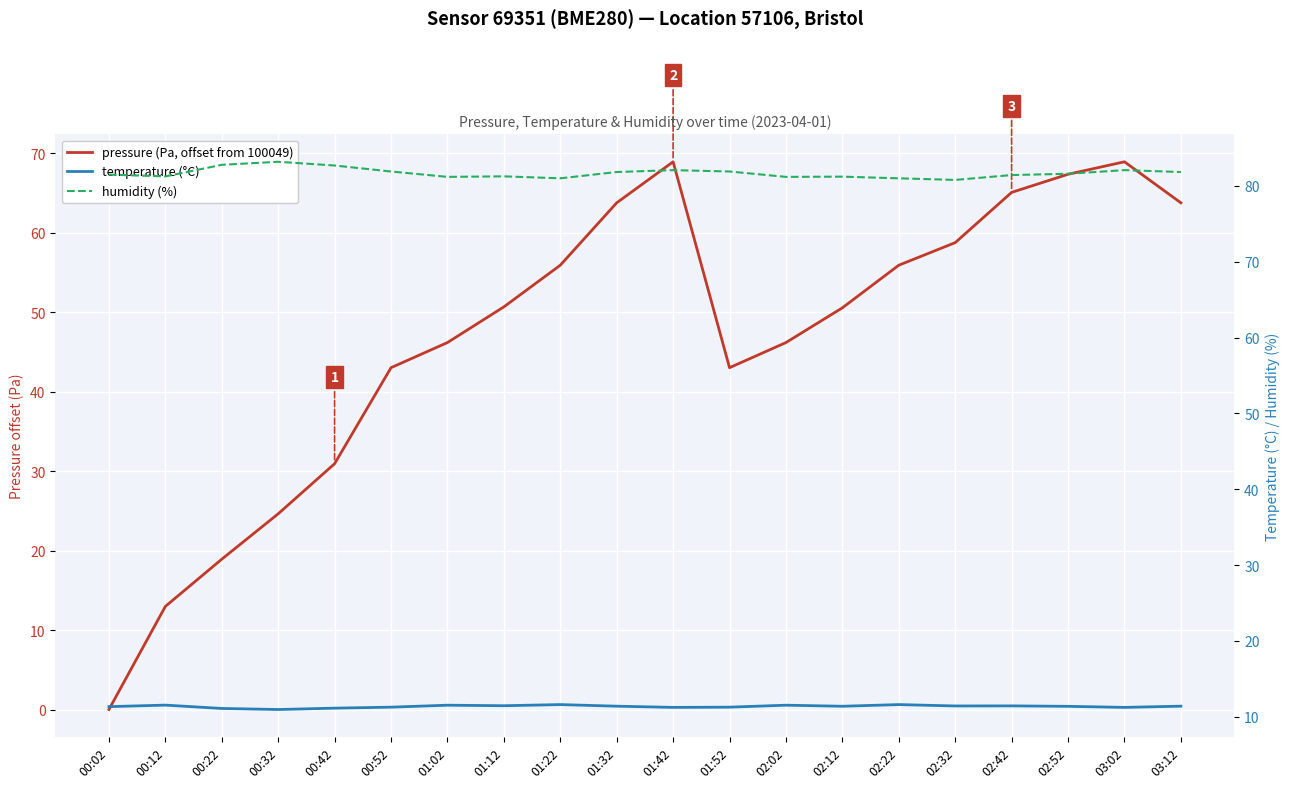

Which series has the largest total across all categories?

humidity (%)